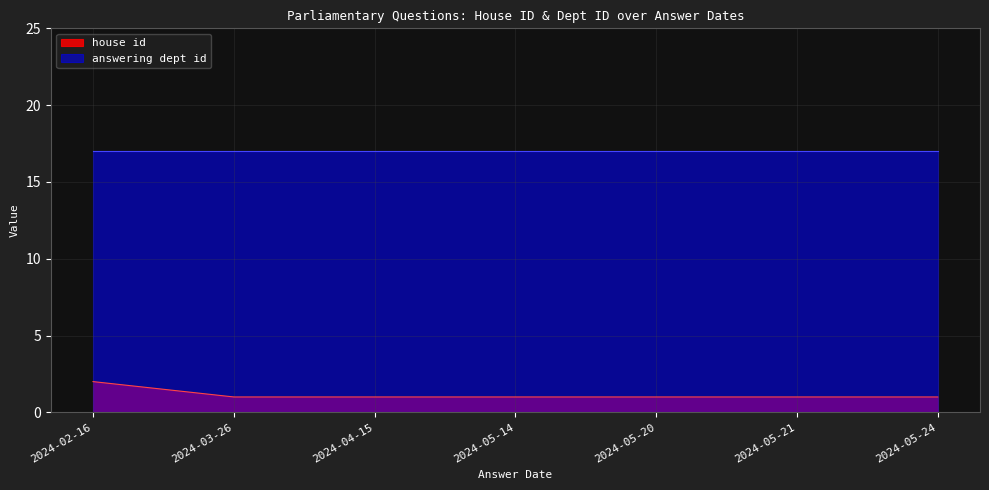

How many values exceed 1?

1